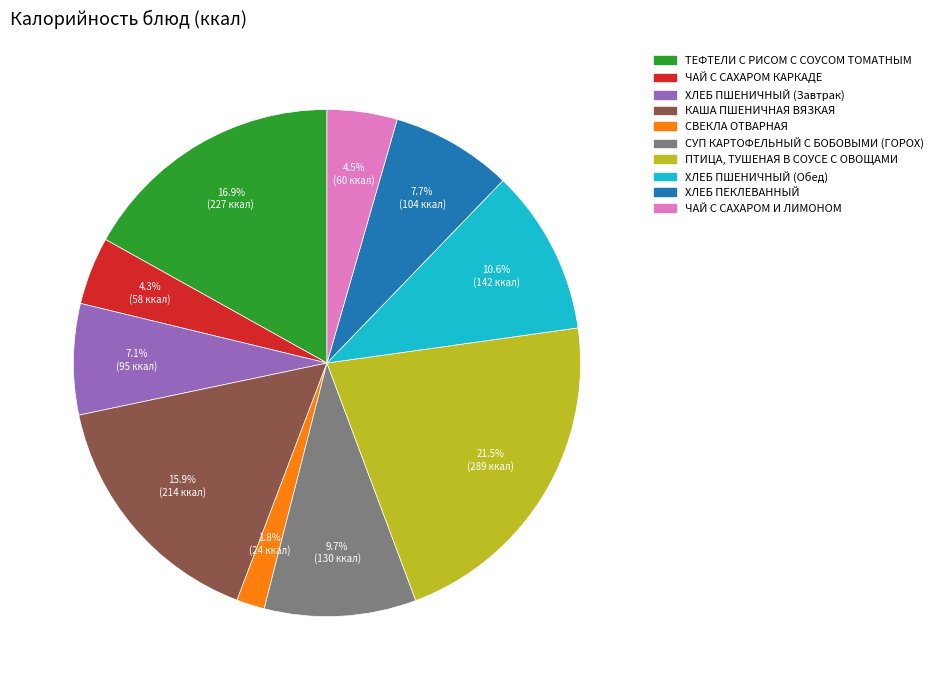

Is ХЛЕБ ПШЕНИЧНЫЙ (Завтрак) the majority of the pie?

No